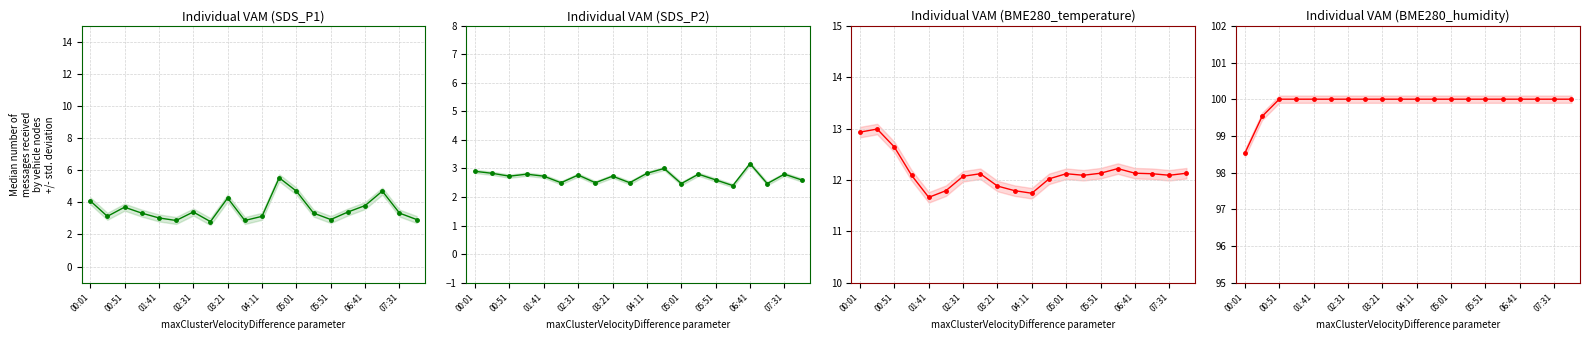

List the labels in order of SDS_P2 value, smallest first.

15, 12, 17, 04:11, 05:51, 07:31, 14, 19, 01:41, 03:21, 06:41, 05:01, 02:31, 13, 18, 00:51, 10, 00:01, 11, 16